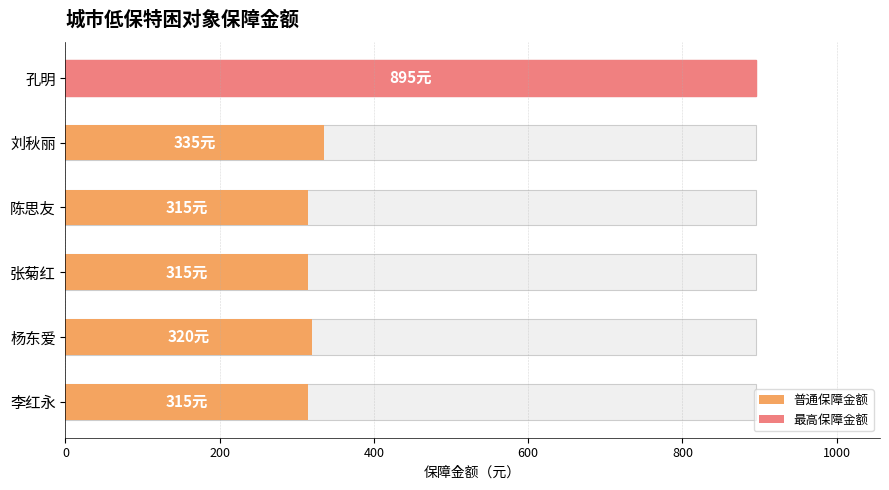

Reading left to right, what are all the values shown in this chart?

315	320	315	315	335	895